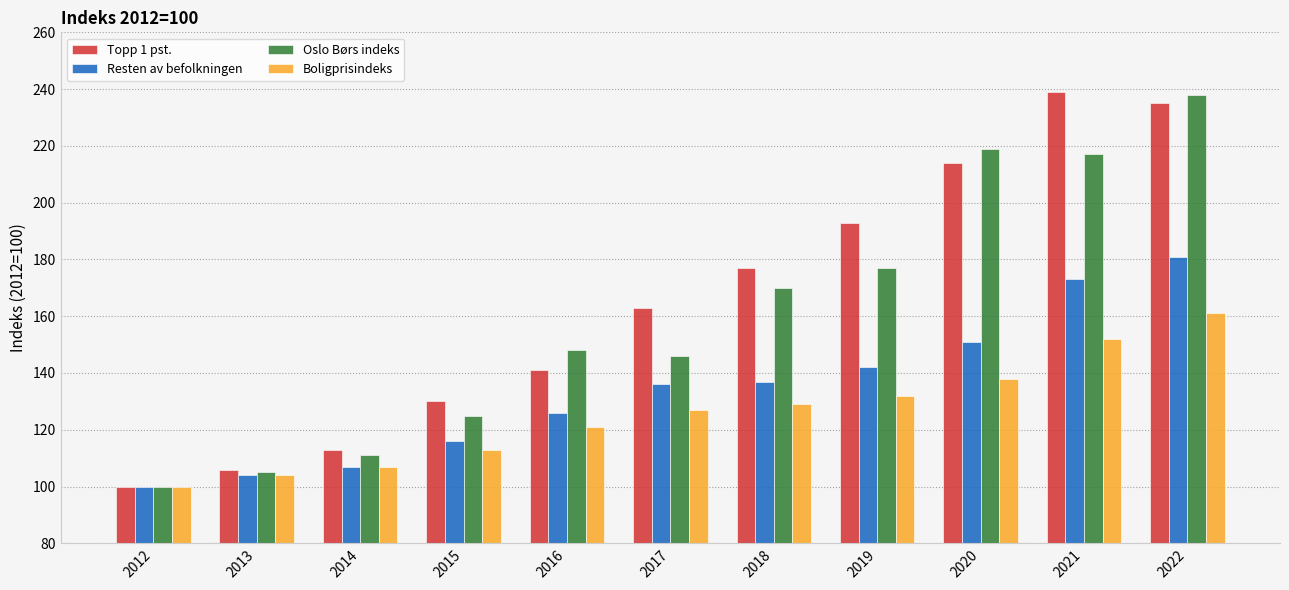

At 2021, list the series in order from smallest to largest.

Boligprisindeks, Resten av befolkningen, Oslo Børs indeks, Topp 1 pst.